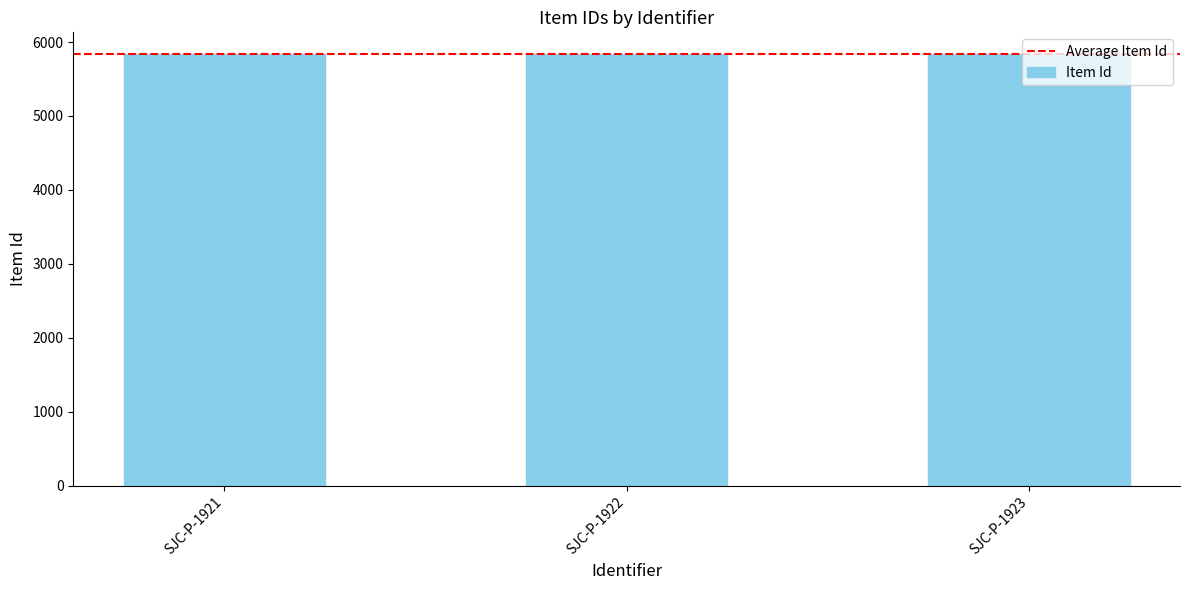

Is it true that the value at SJC-P-1921 is 5837?

True